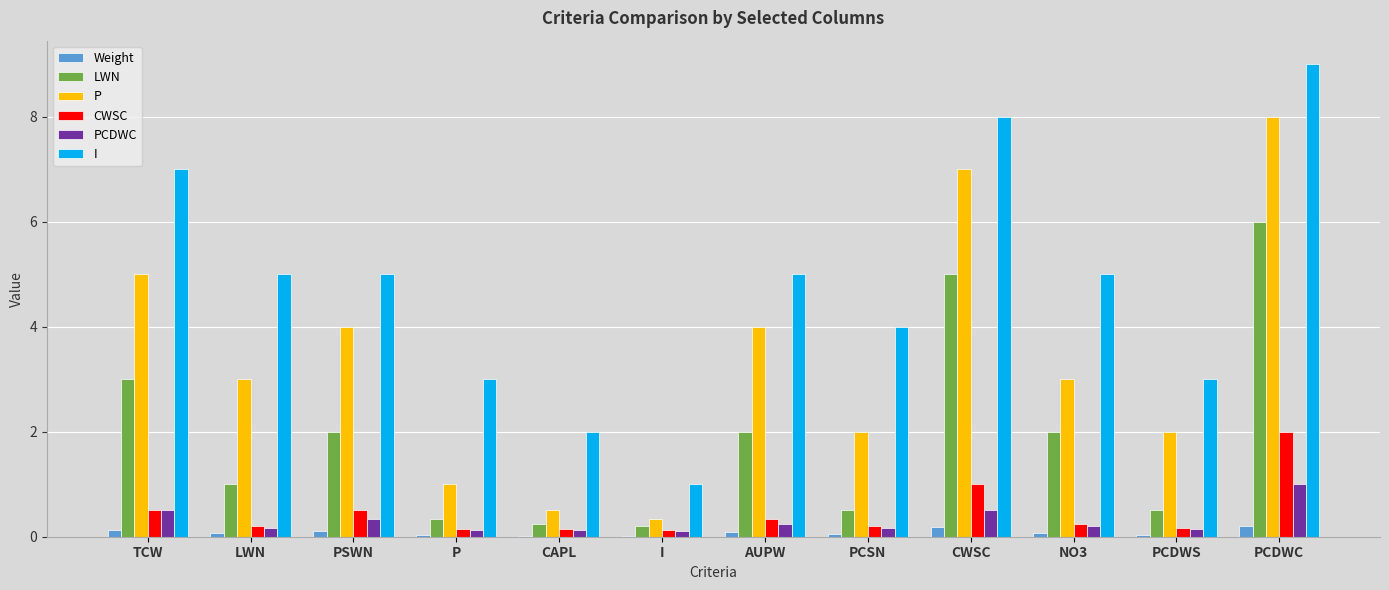

Between LWN and CAPL, which series saw the biggest shift?

I